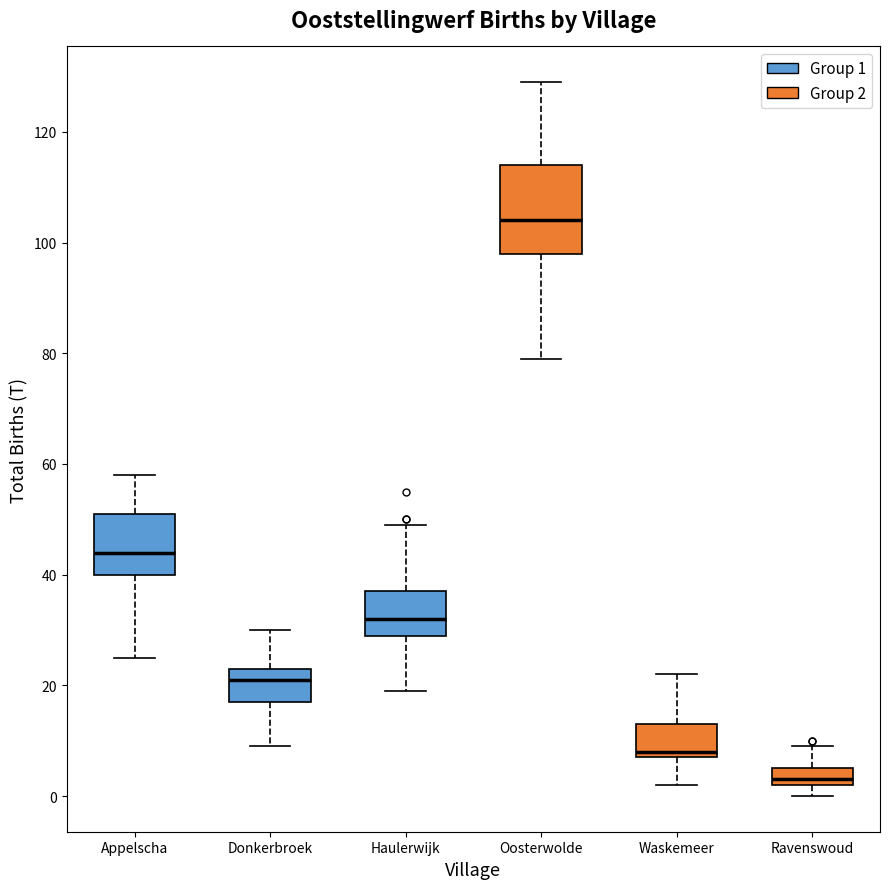

Which box's median line is the lowest?

Ravenswoud